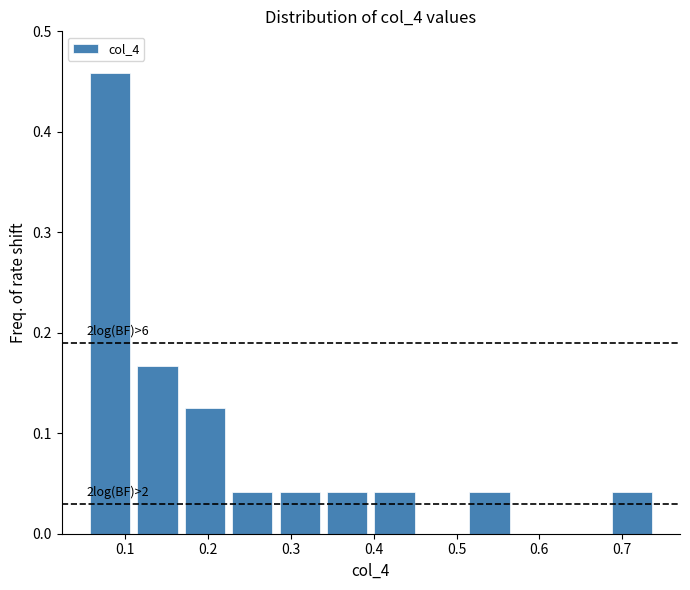

Over which range of the x-axis is the bar tallest?

0.05 to 0.11